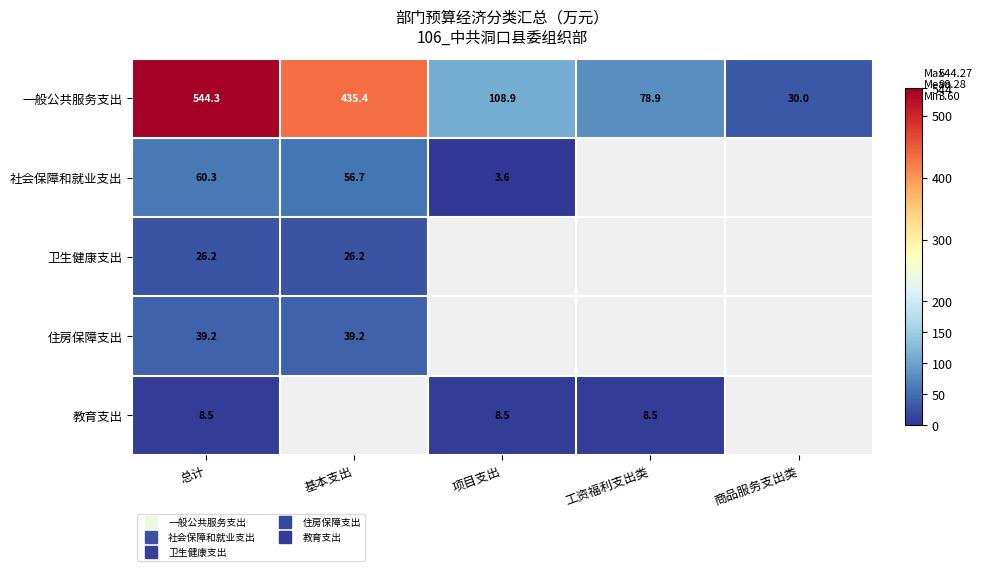

How many values in the 教育支出 series exceed 8?

3